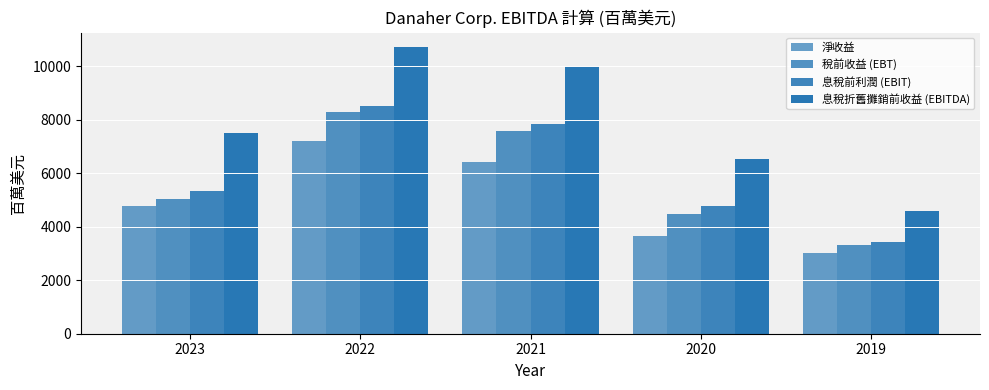

What is the value of the 息稅前利潤 (EBIT) bar at the 4th from the left?

4770